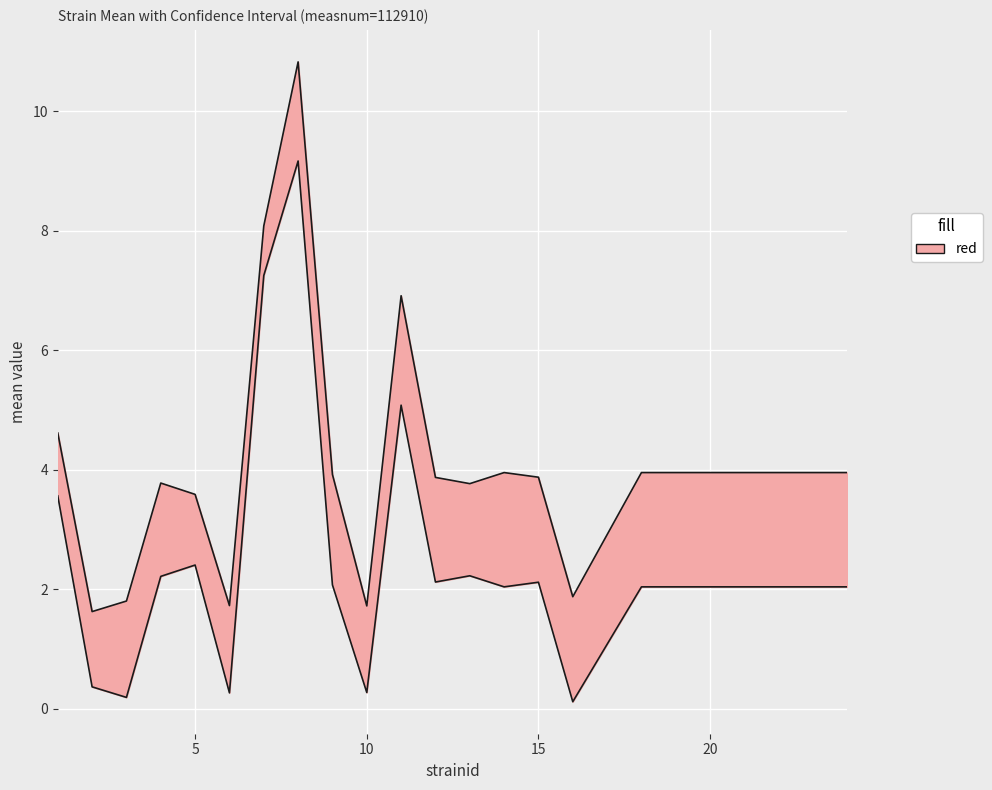

At which category does the chart reach its minimum across all series?

16